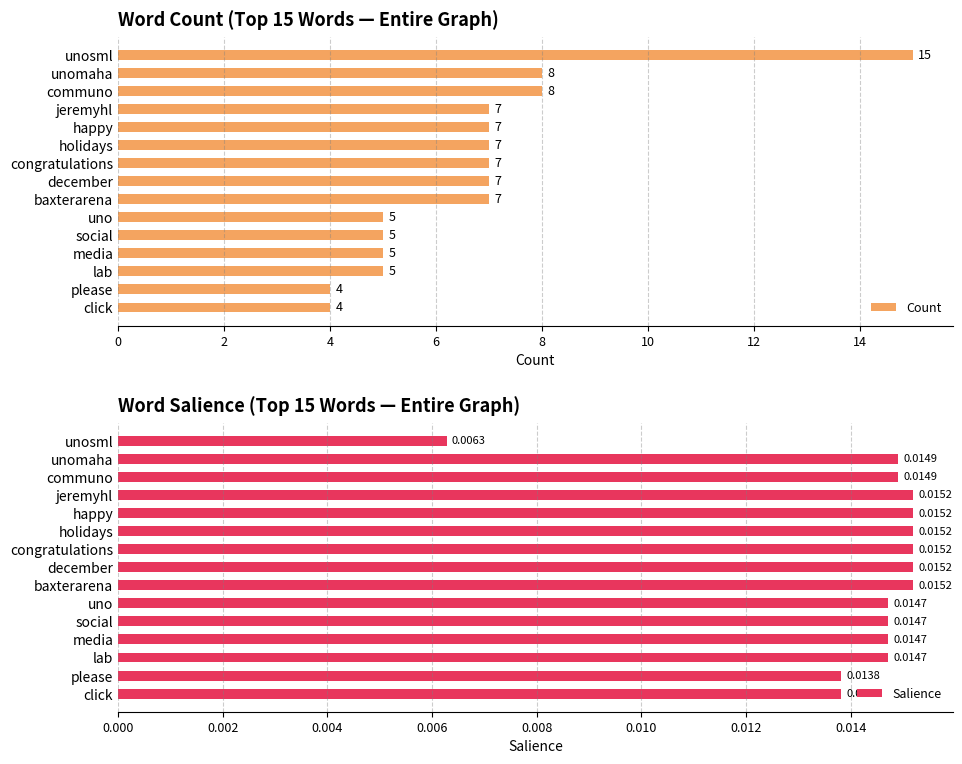

What is the approximate value of Count at communo?

8